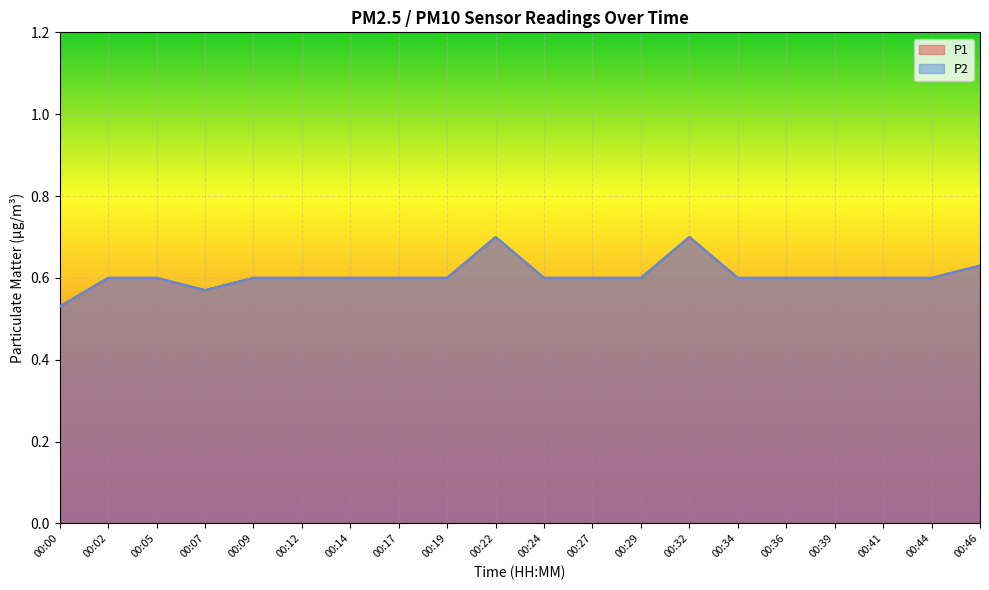

What is the difference between the P2 values at 00:34 and 00:00?

0.1